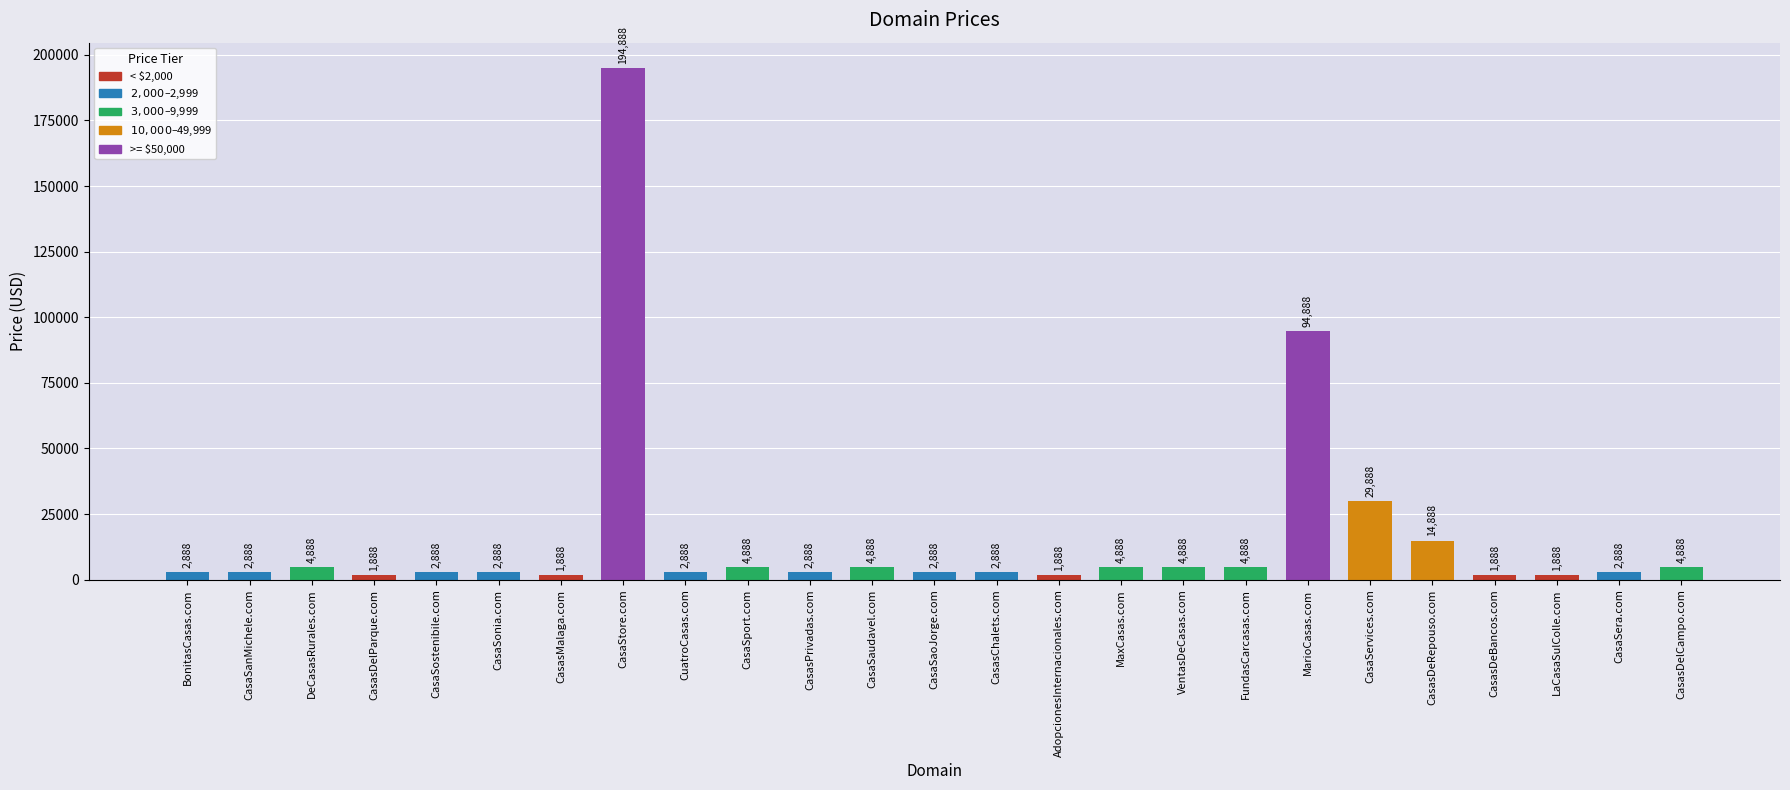

What is the average value?

16168